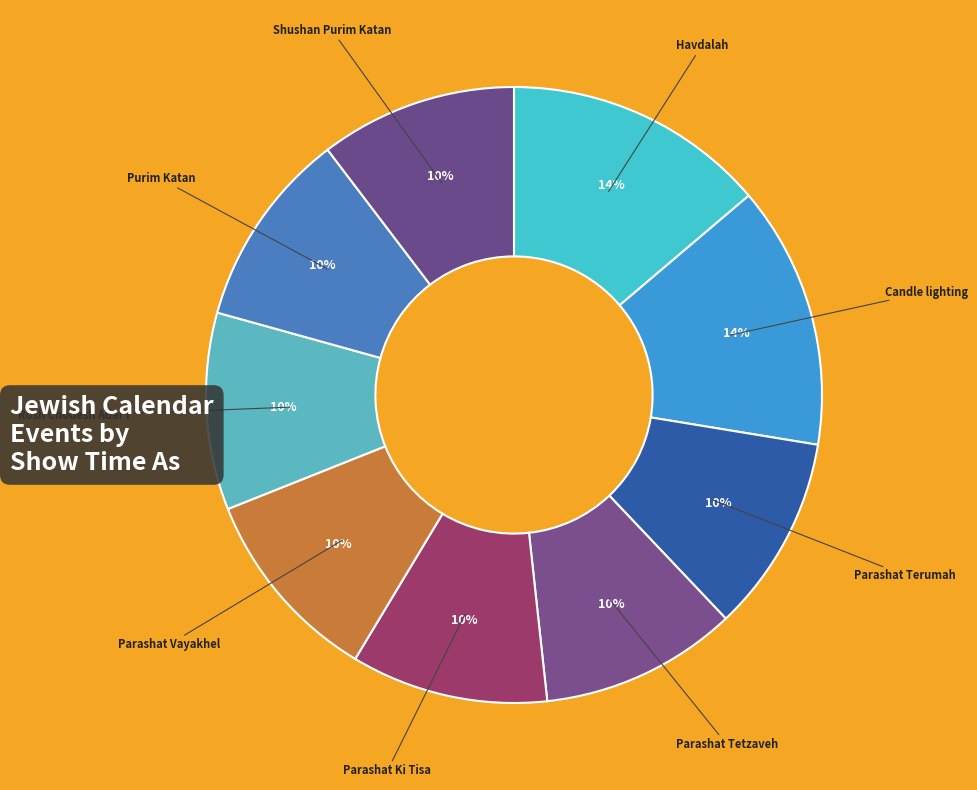

Count the number of slices in the pie.

9